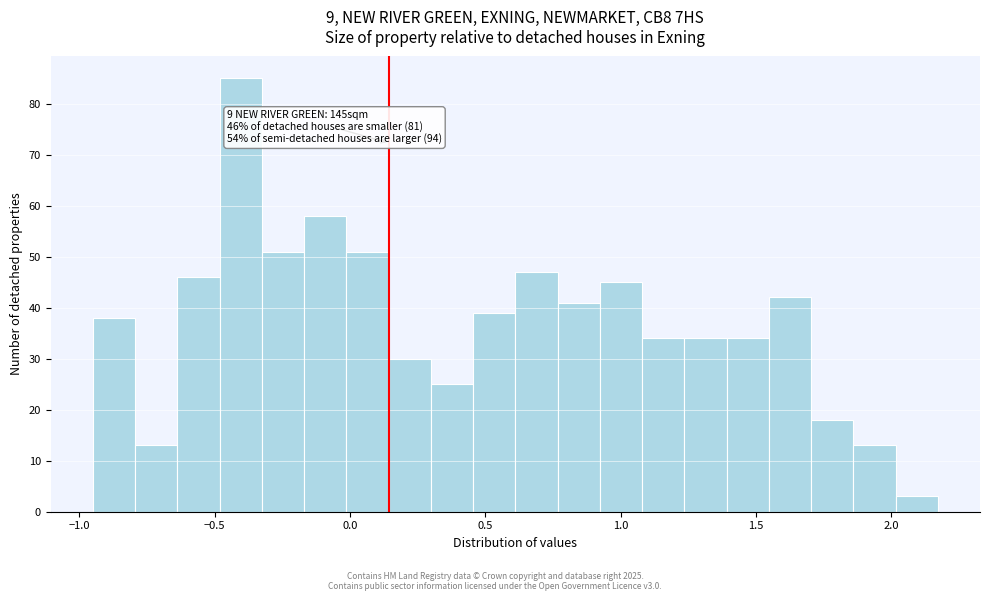

Around what value on the x-axis is the tallest bar? Give the approximate position of its centre, as read against the axis.

-0.40